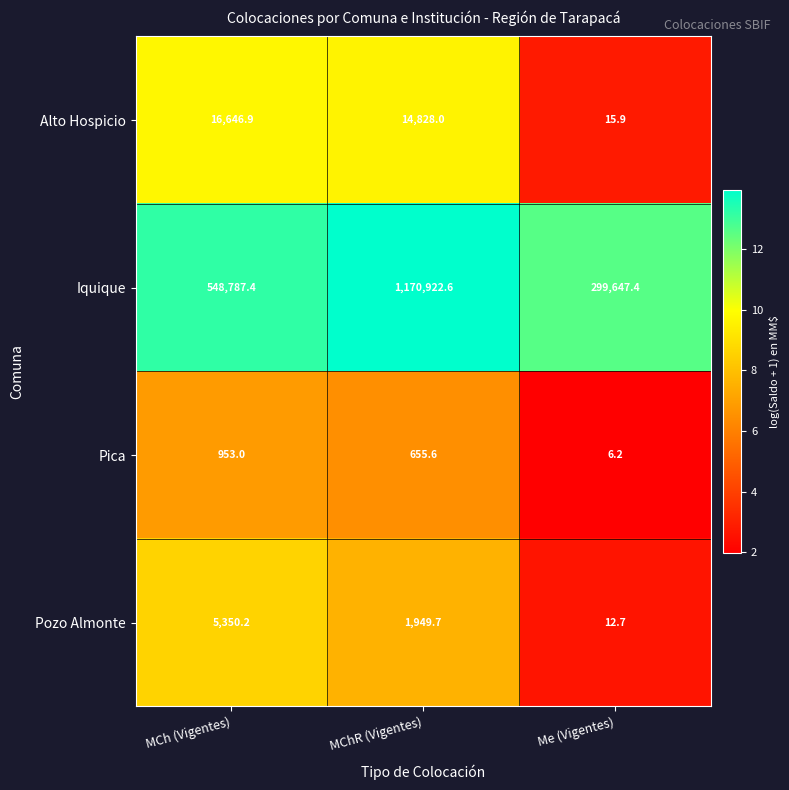

Which series changed the most between MCh (Vigentes) and MChR (Vigentes)?

Iquique